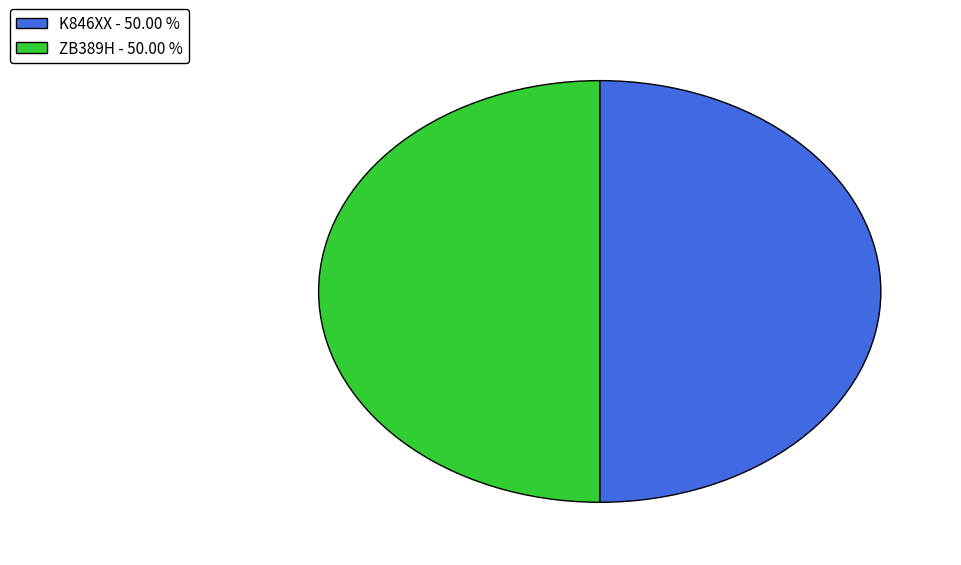

Do ZB389H - 50.00 % and K846XX - 50.00 % together represent more than half of the pie?

Yes